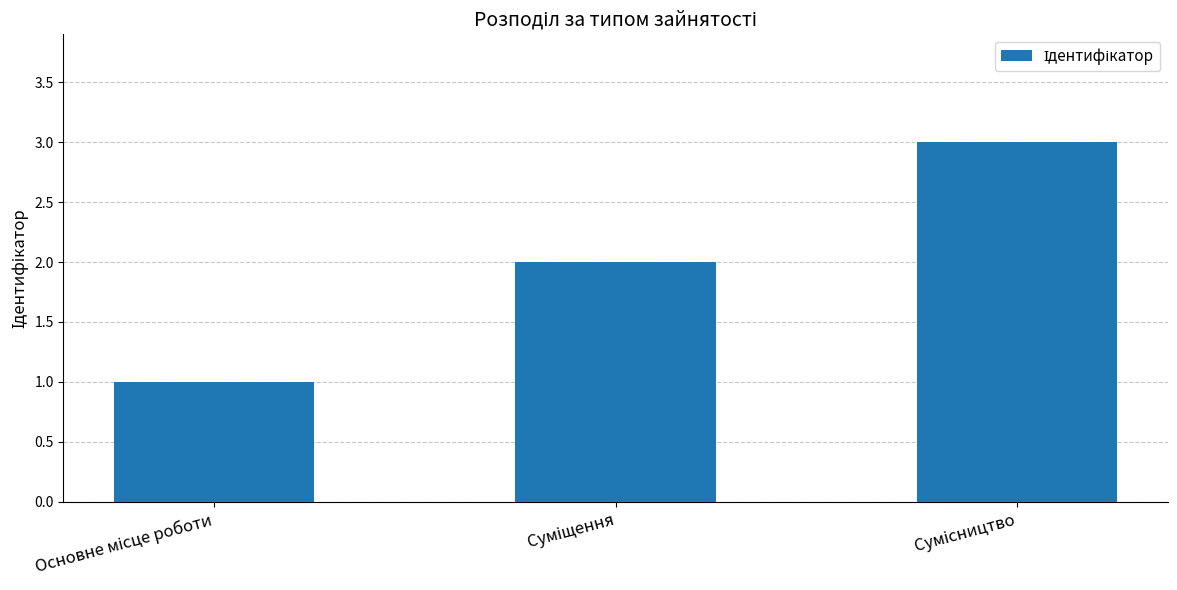

How many data points are less than 2?

1